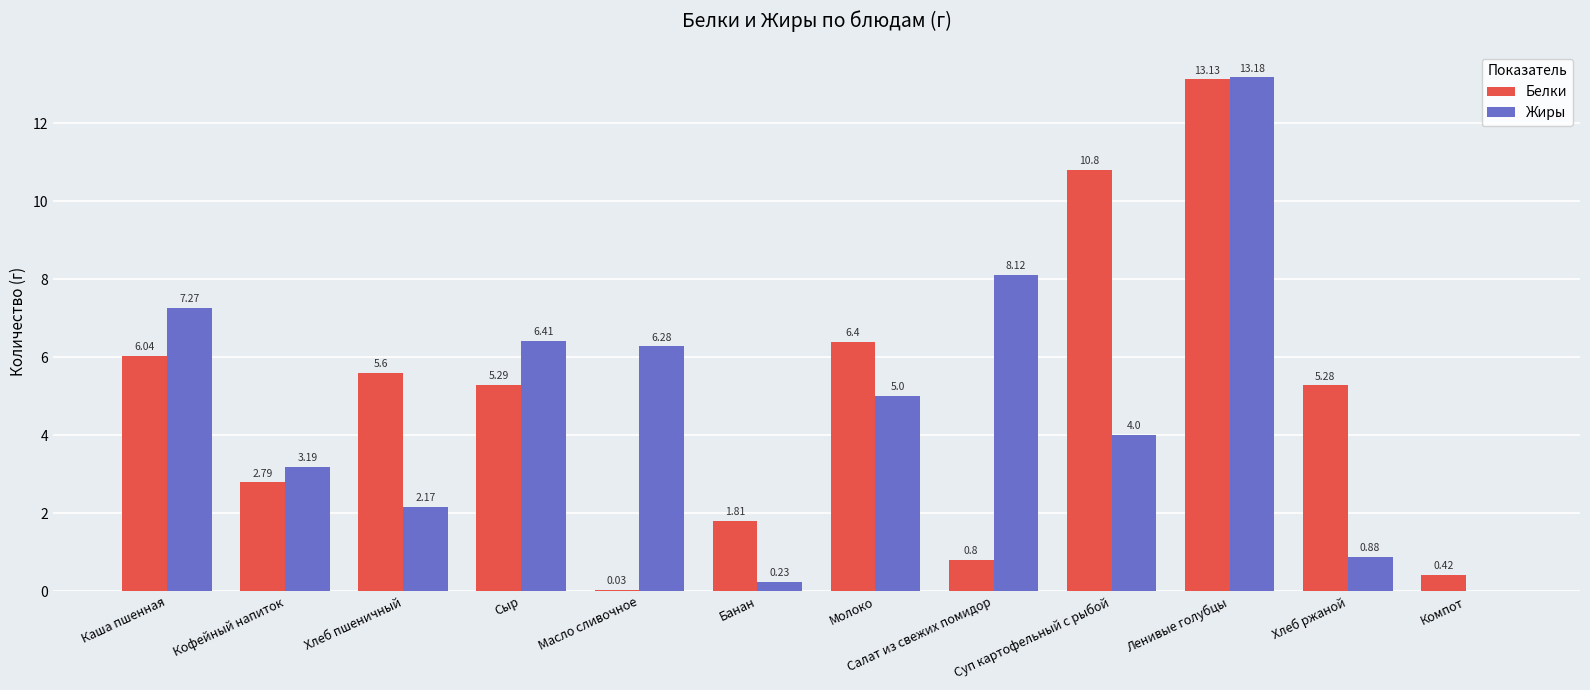

Between Масло сливочное and Суп картофельный с рыбой, which series saw the biggest shift?

Белки